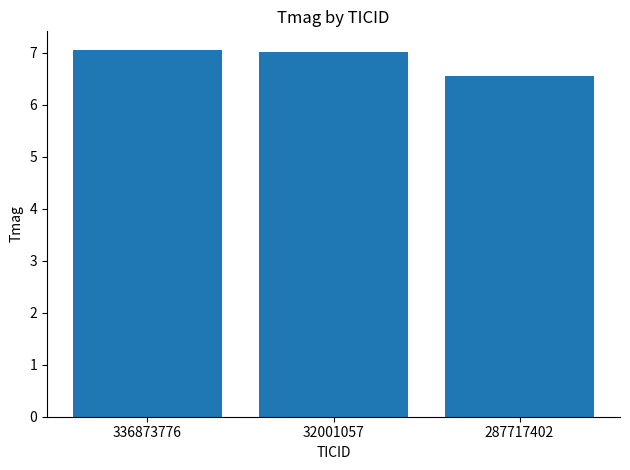

What is the label of the 2nd bar from the right?

32001057